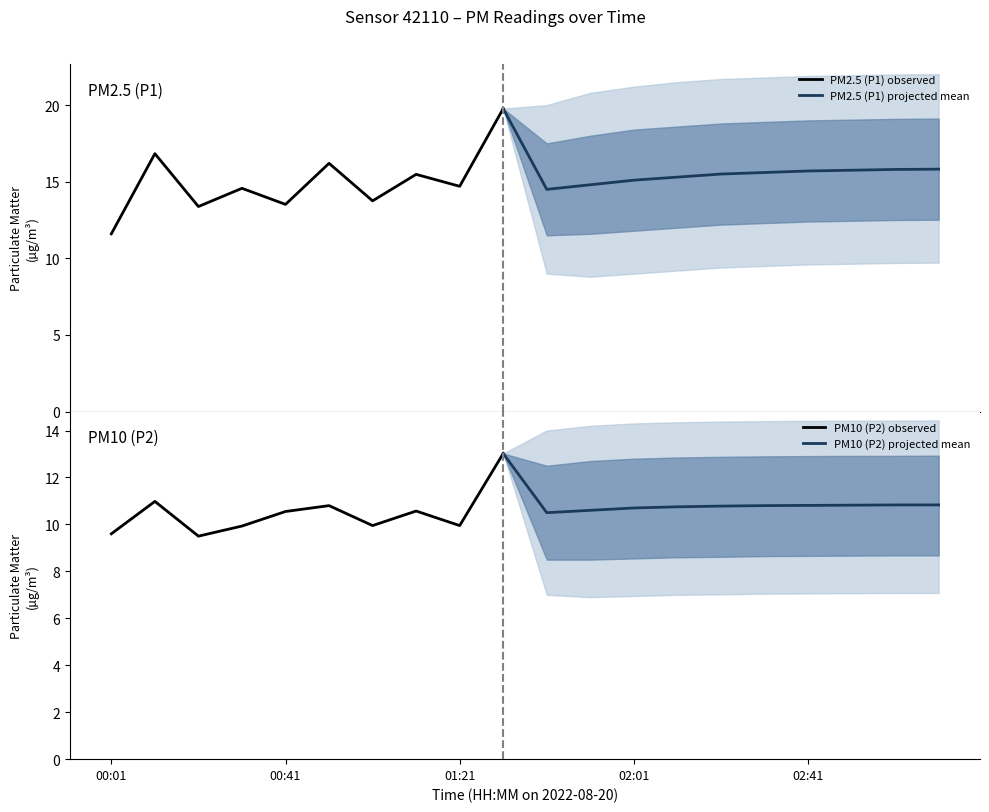

List the series in order of their peak value, highest first.

P1, P2